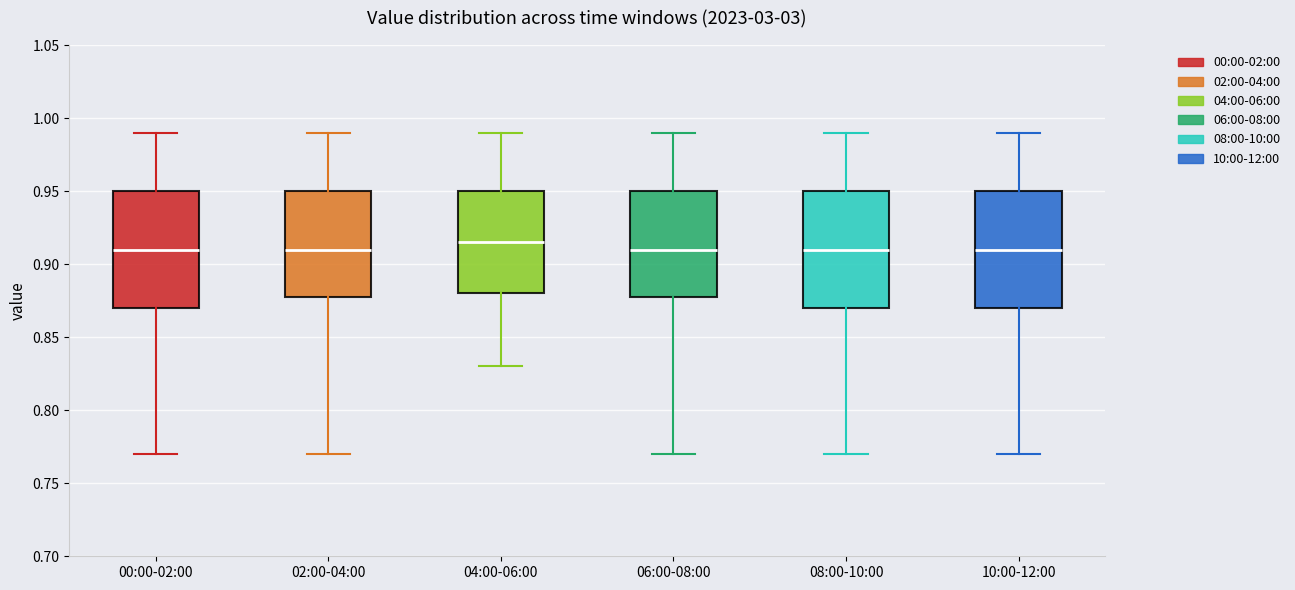

Reading left to right, read every box against the y-axis: the position of its median line, the range the box covers, and the ends of its whiskers. The values are not printed on the chart, so give them approximately, as read against the axis.

00:00-02:00: median 0.910, box 0.870 to 0.950, whiskers 0.770 to 0.990
02:00-04:00: median 0.910, box 0.880 to 0.950, whiskers 0.770 to 0.990
04:00-06:00: median 0.915, box 0.880 to 0.950, whiskers 0.830 to 0.990
06:00-08:00: median 0.910, box 0.880 to 0.950, whiskers 0.770 to 0.990
08:00-10:00: median 0.910, box 0.870 to 0.950, whiskers 0.770 to 0.990
10:00-12:00: median 0.910, box 0.870 to 0.950, whiskers 0.770 to 0.990